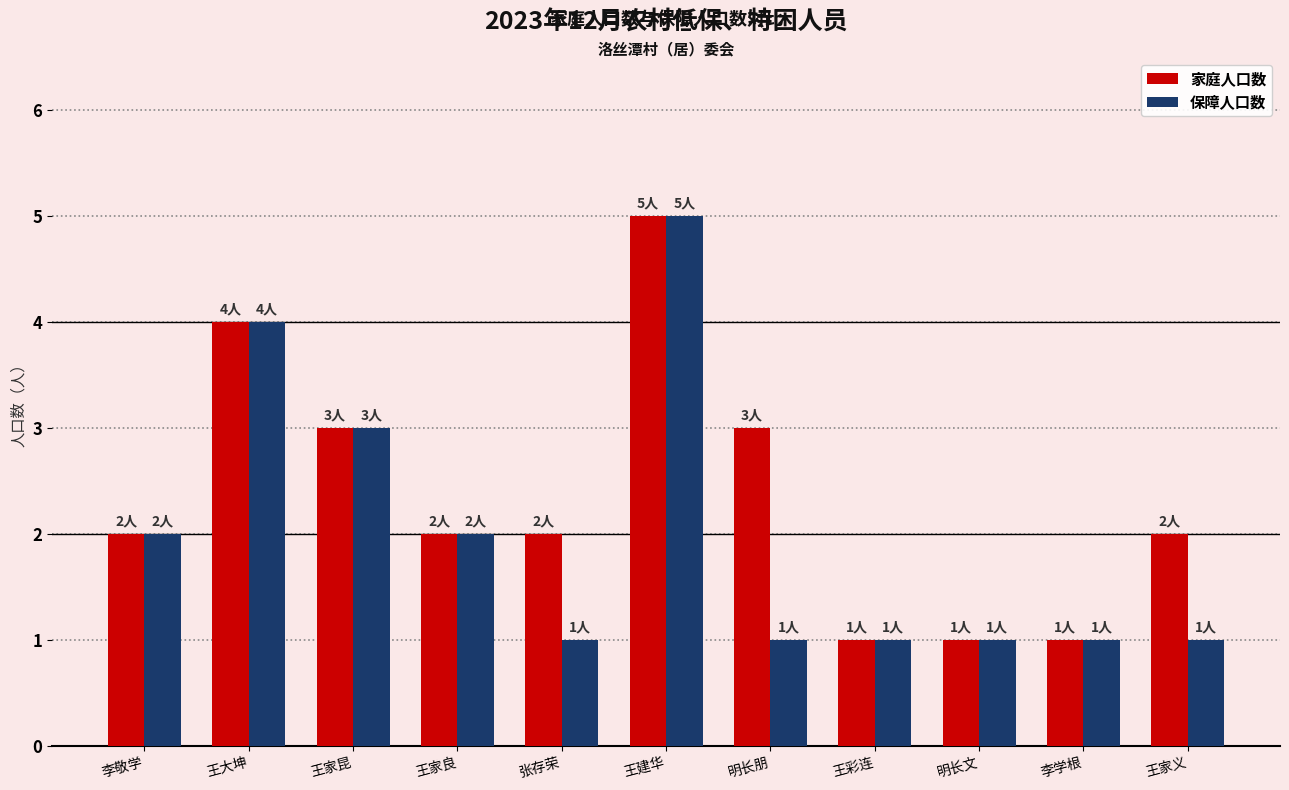

At which label does 保障人口数 reach its peak?

王建华